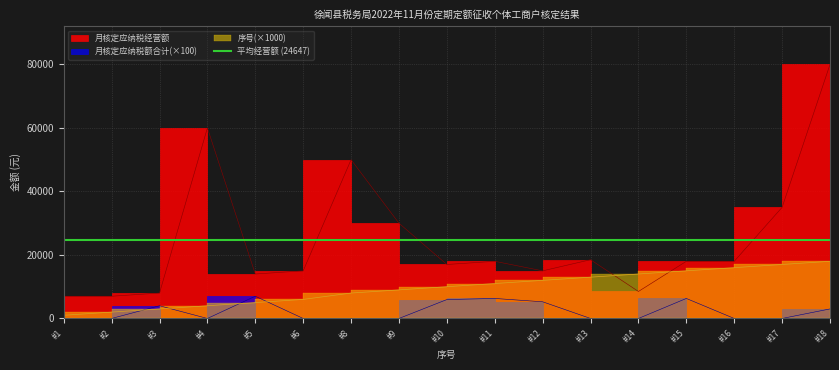

At which category does the chart reach its minimum across all series?

#1